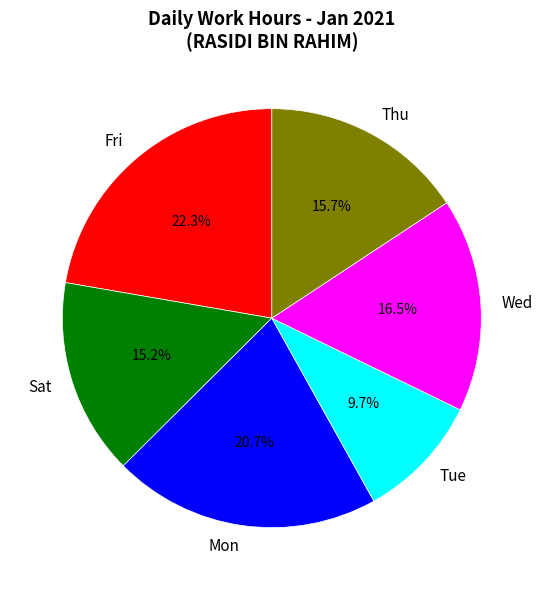

Is there a majority slice in this chart?

No